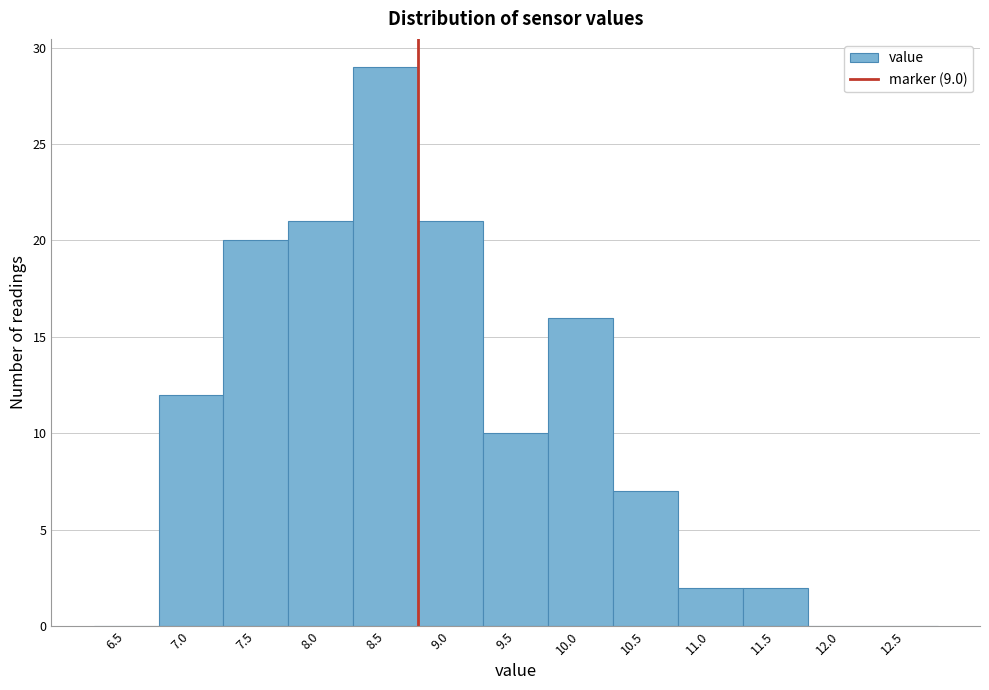

Reading left to right, extract all data points from this chart.

6.5=0	7.0=12	7.5=20	8.0=21	8.5=29	9.0=21	9.5=10	10.0=16	10.5=7	11.0=2	11.5=2	12.0=0	12.5=0